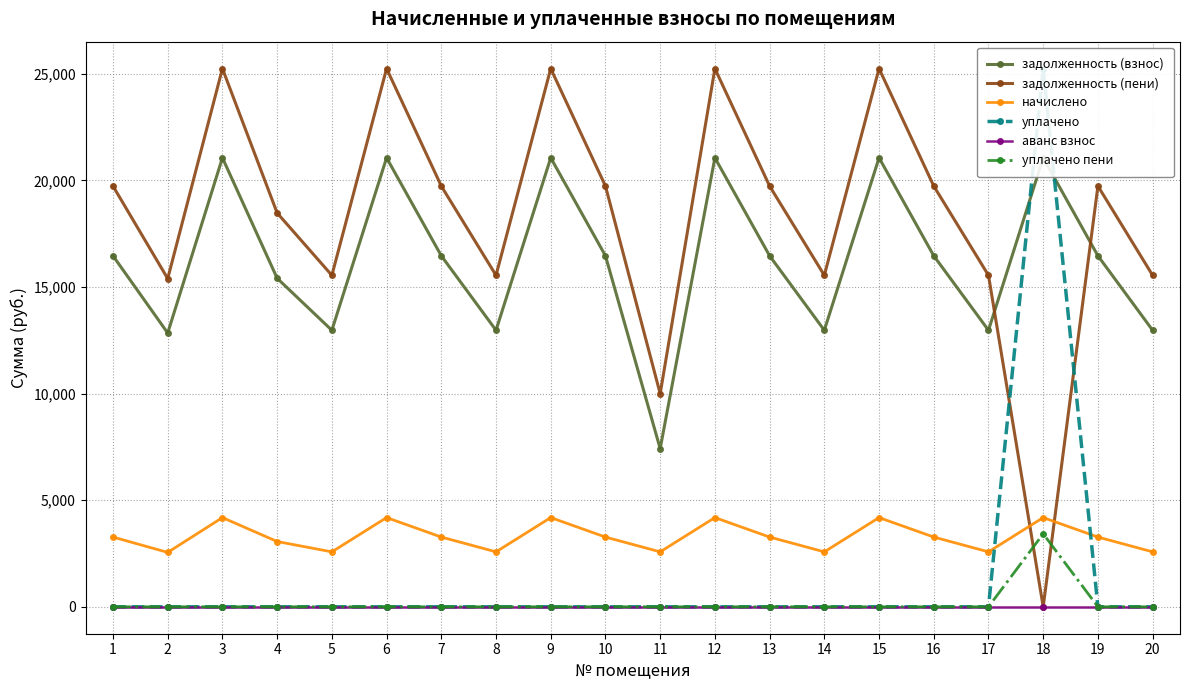

Where is уплачено пени nearest to the value 1711?

1